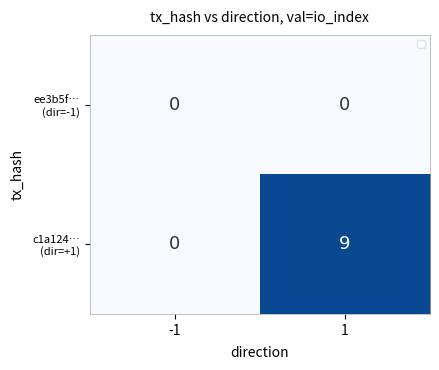

What is the spread (max minus min) of values at 1?

9